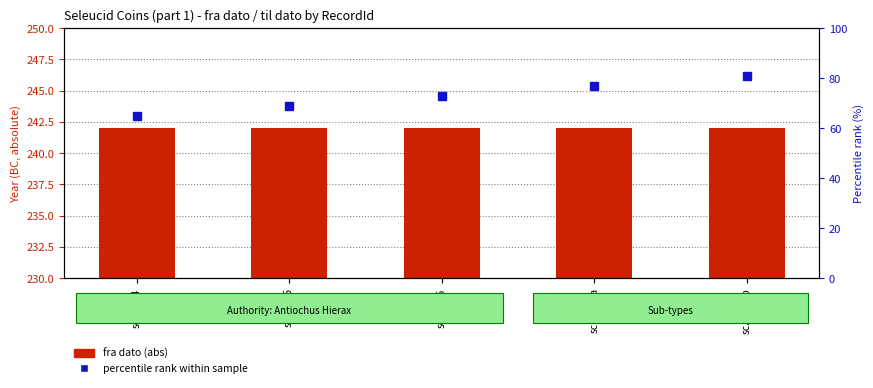

What is the approximate value of fra dato (abs) at sc.1.844?

242